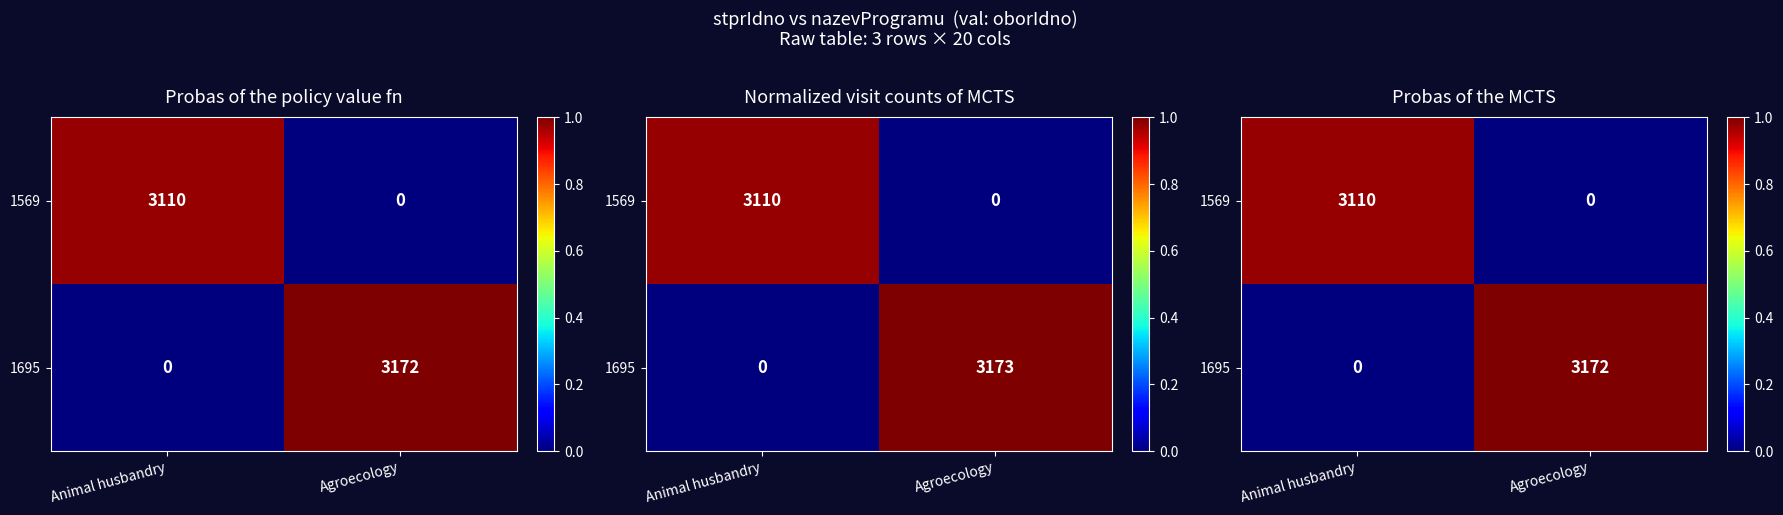

Which label corresponds to the smallest value in the chart?

Agroecology